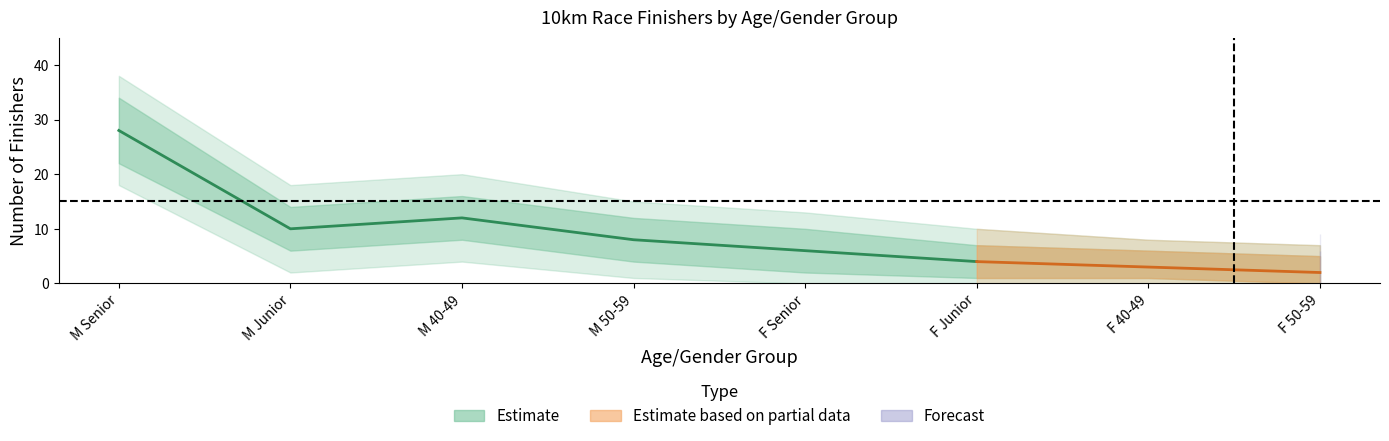

What is the value of the count point at the 3rd from the left?

12